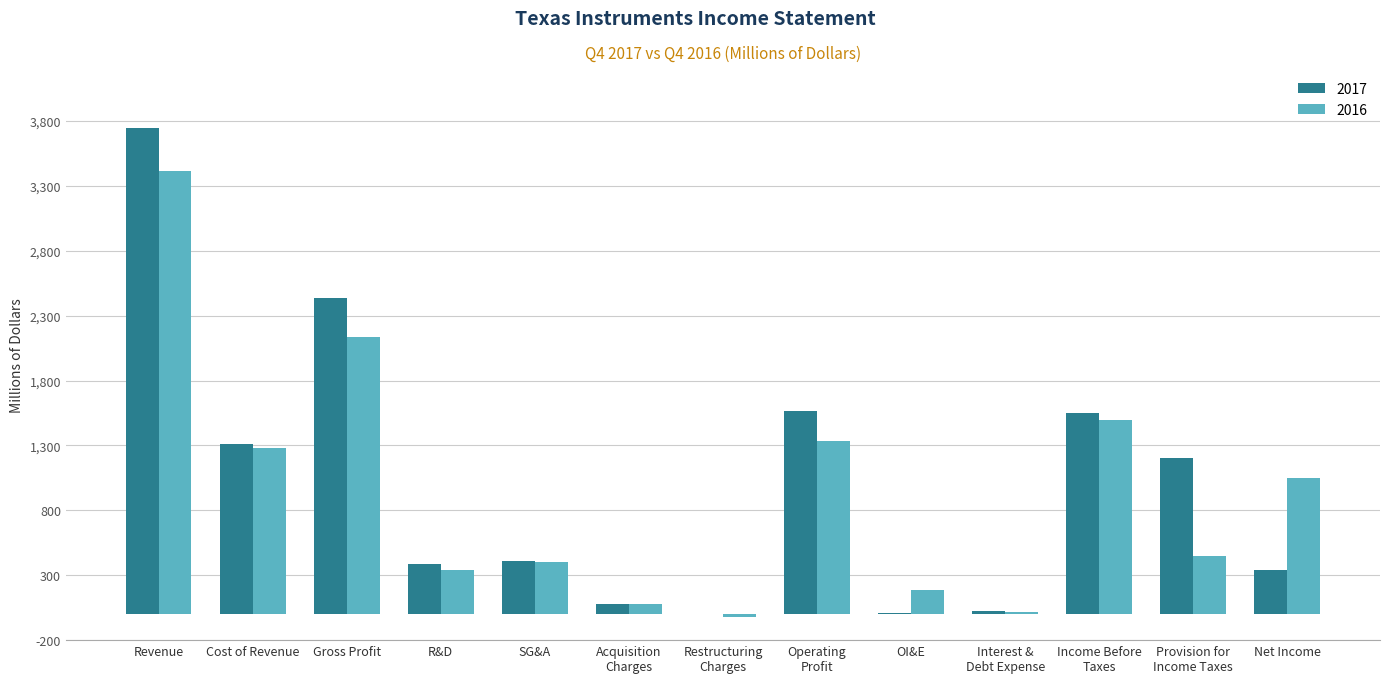

At which category is the sum across all series the highest?

Revenue